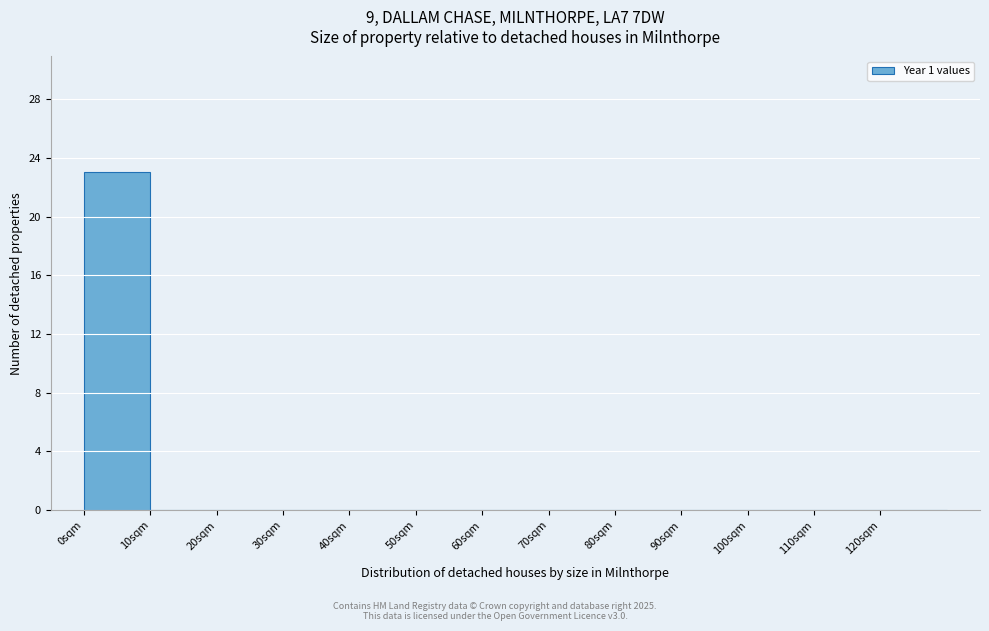

Reading left to right, transcribe this chart: for each bar, give the range it covers on the x-axis and its height. The values are not printed on the chart, so give them approximately, as read against the axis.

0 to 10: 23
10 to 20: 0
20 to 30: 0
30 to 40: 0
40 to 50: 0
50 to 60: 0
60 to 70: 0
70 to 80: 0
80 to 90: 0
90 to 100: 0
100 to 110: 0
110 to 120: 0
120 to 130: 0